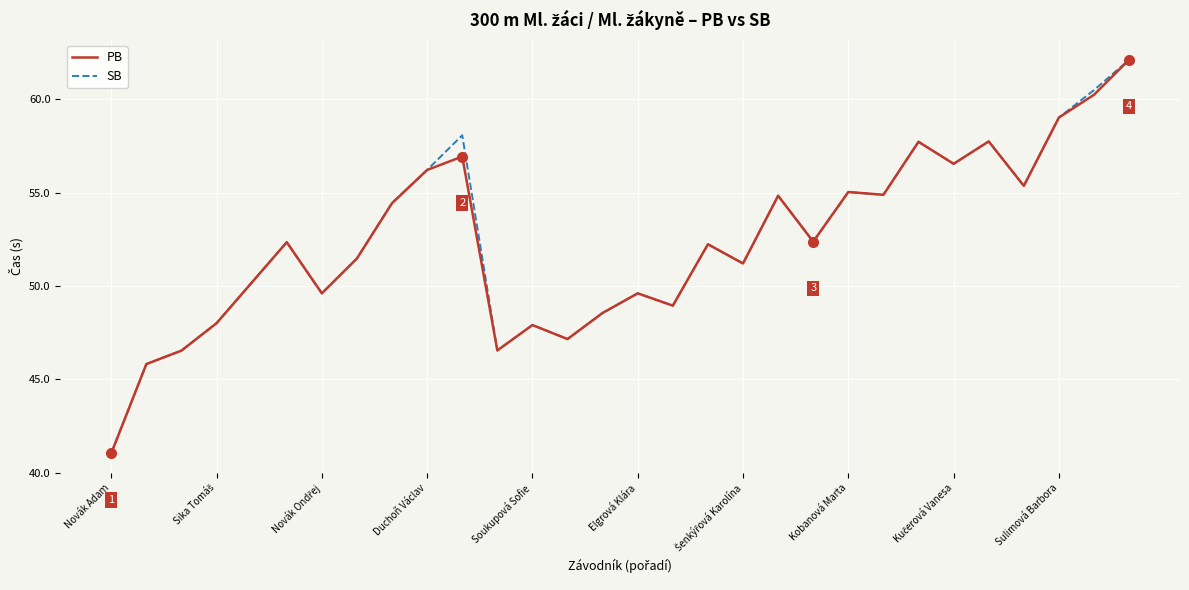

True or false: SB has more than 0 interior local peaks.

True